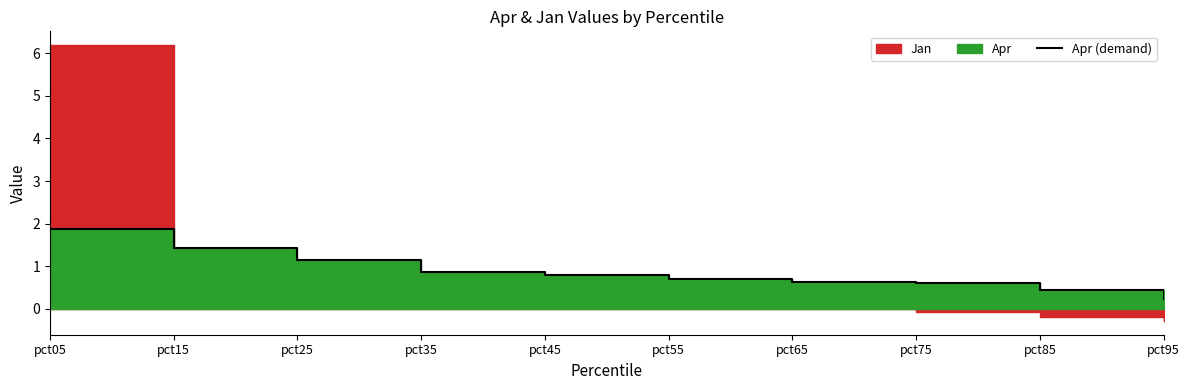

How many lines are shown in the chart?

1